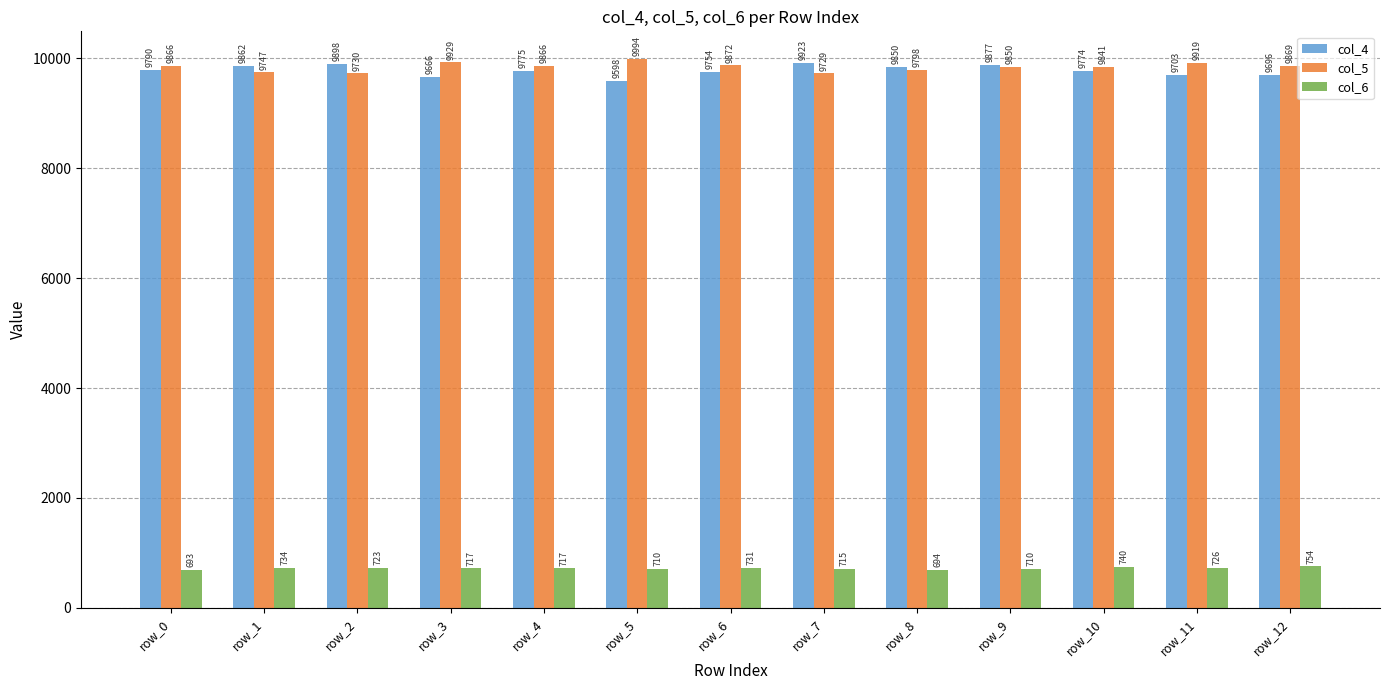

Is it true that col_5 equals 9729 at row_7?

True